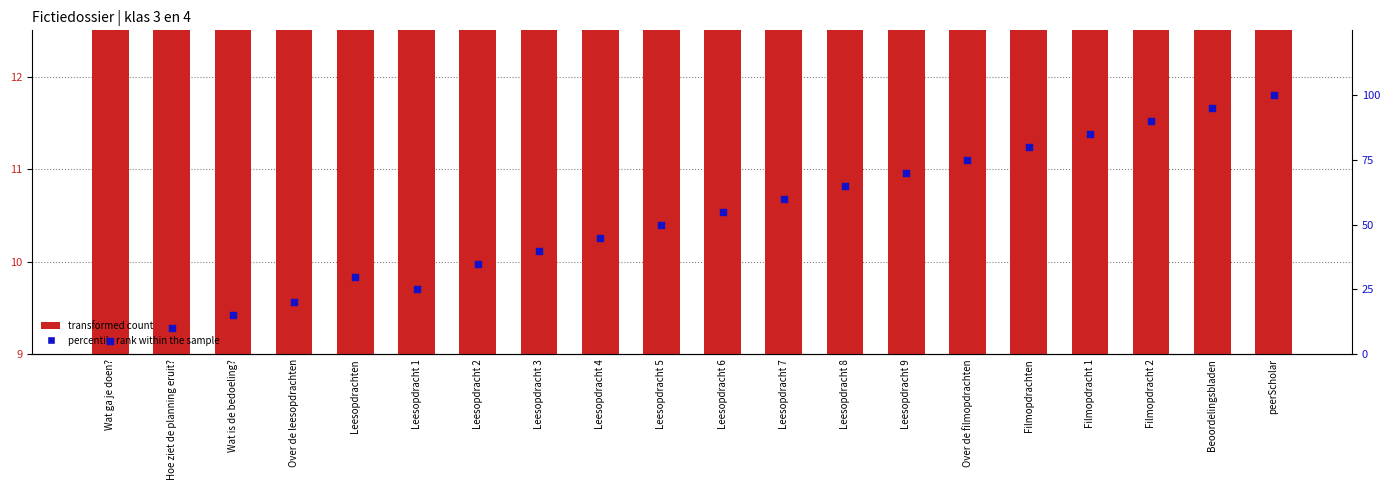

Which series has the largest Y range (max minus min)?

percentile rank within the sample